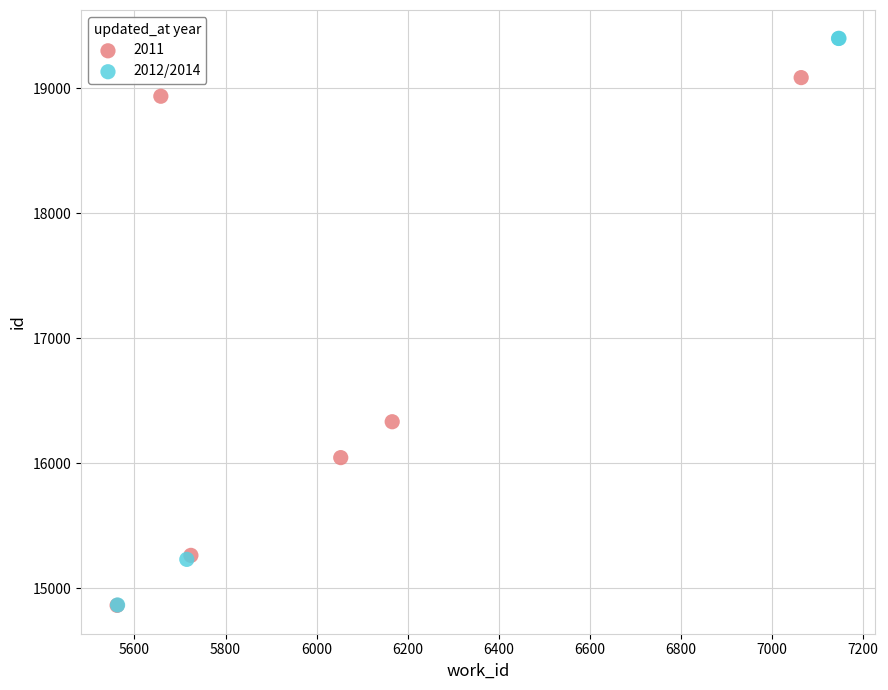

Which series has the largest Y range (max minus min)?

2012/2014